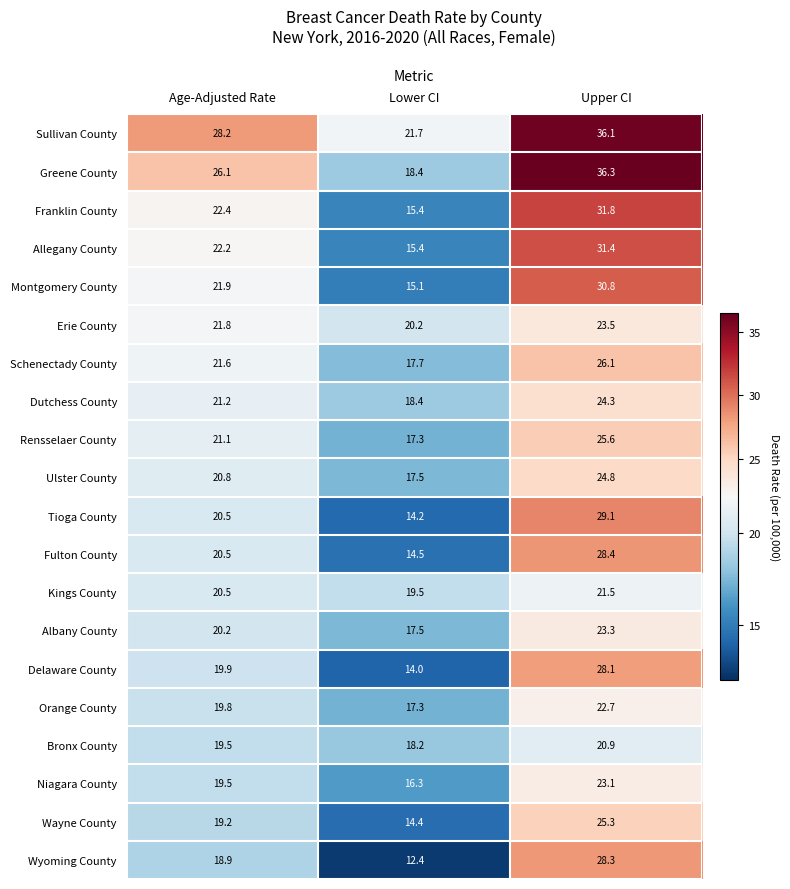

Which series has the largest total across all categories?

Sullivan County